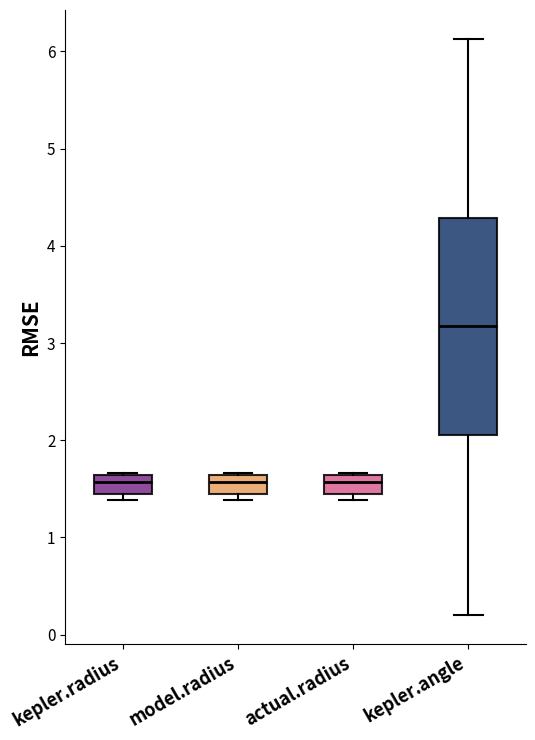

Reading left to right, read every box against the y-axis: the position of its median line, the range the box covers, and the ends of its whiskers. The values are not printed on the chart, so give them approximately, as read against the axis.

kepler.radius: median 1.6 (inside the box), box 1.4 to 1.6, whiskers 1.4 (just below the box's lower edge) to 1.7
model.radius: median 1.6 (inside the box), box 1.4 to 1.6, whiskers 1.4 (just below the box's lower edge) to 1.7
actual.radius: median 1.6 (inside the box), box 1.4 to 1.6, whiskers 1.4 (just below the box's lower edge) to 1.7
kepler.angle: median 3.2, box 2.1 to 4.3, whiskers 0.2 to 6.1